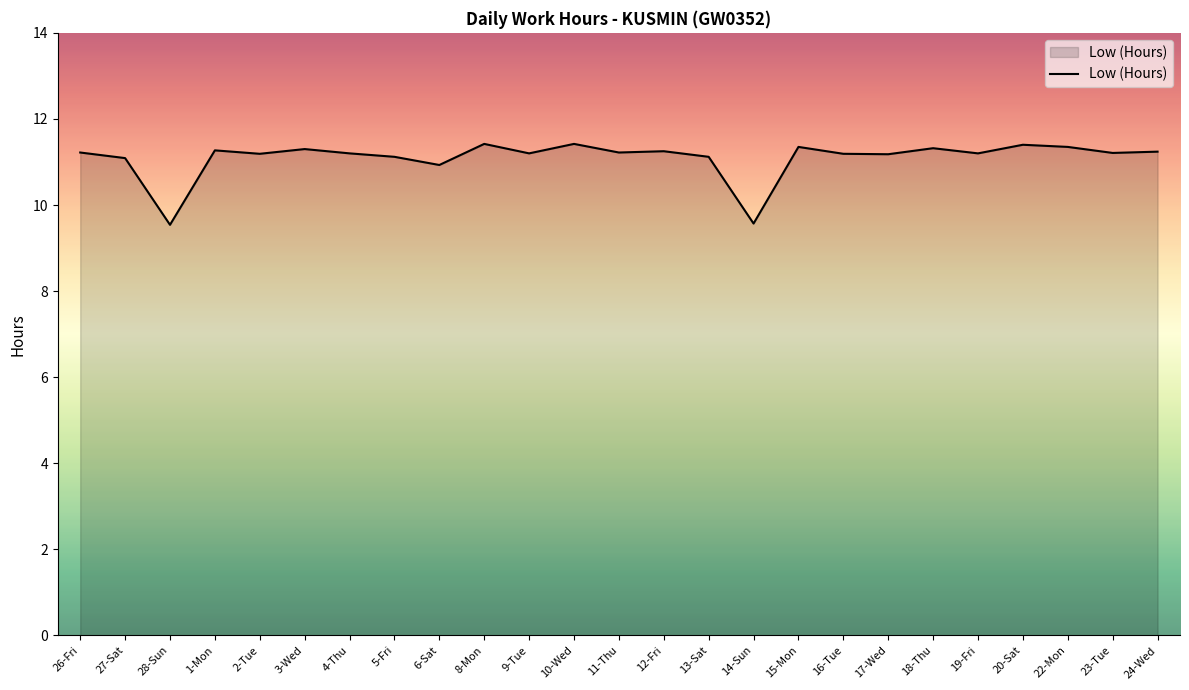

Between 22-Mon and 2-Tue, which is larger?

22-Mon